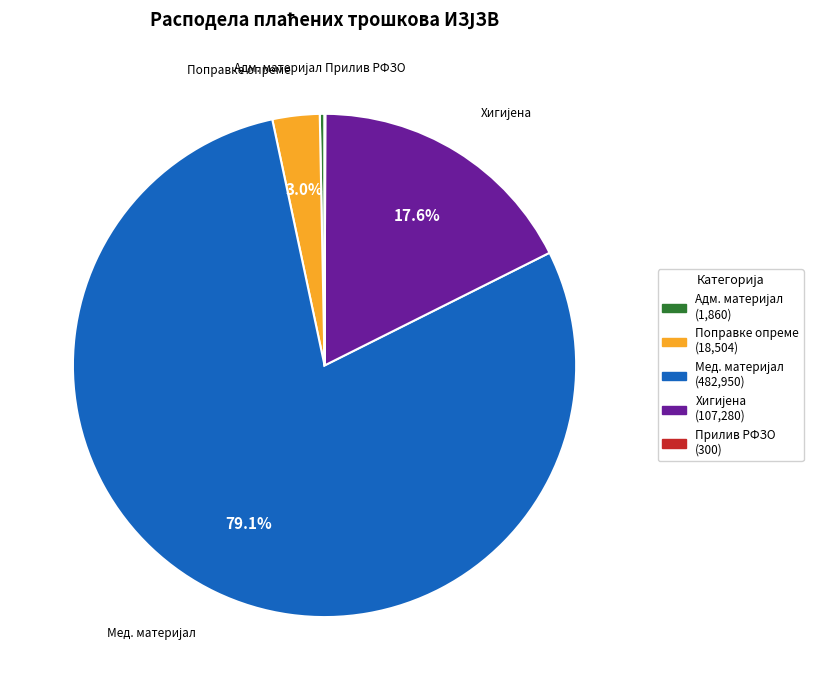

How many slices are in this pie chart?

5